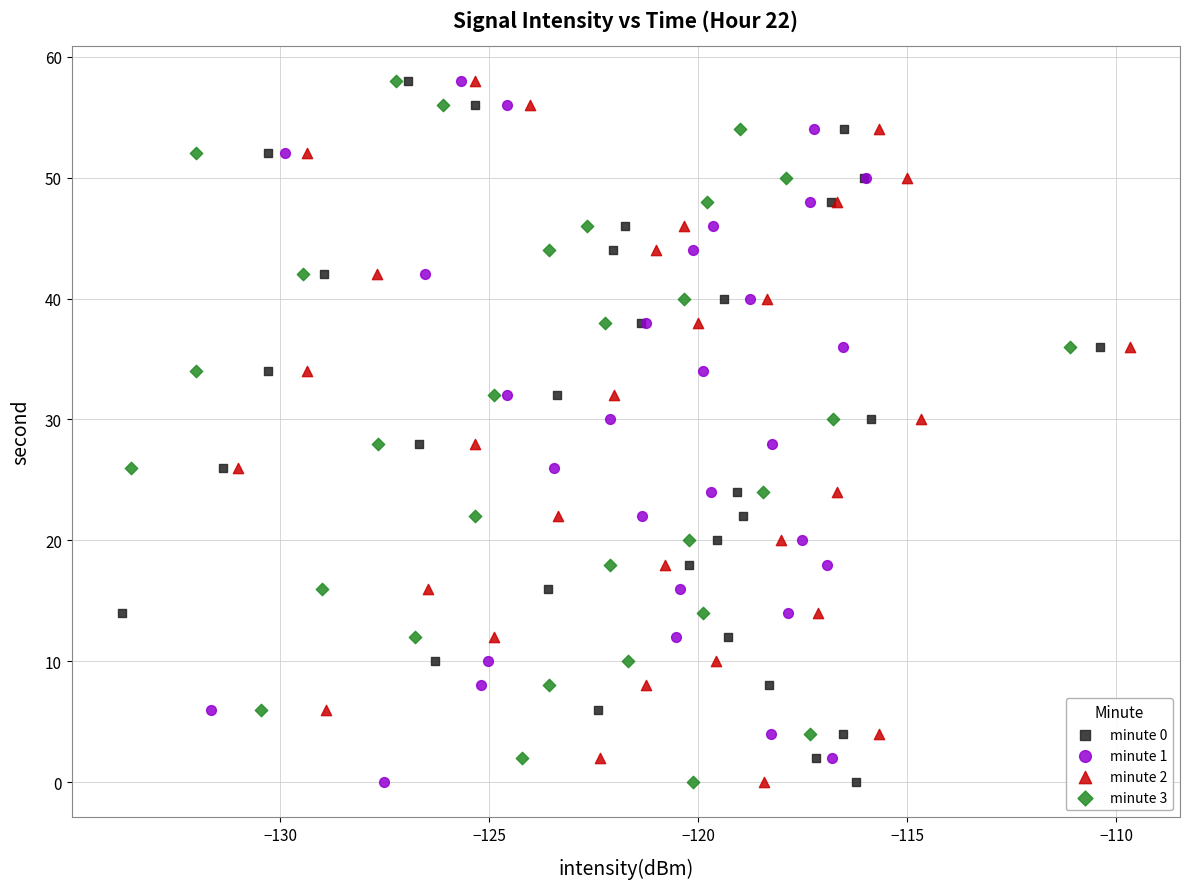

What are all the series names shown in the legend?

minute 0, minute 1, minute 2, minute 3